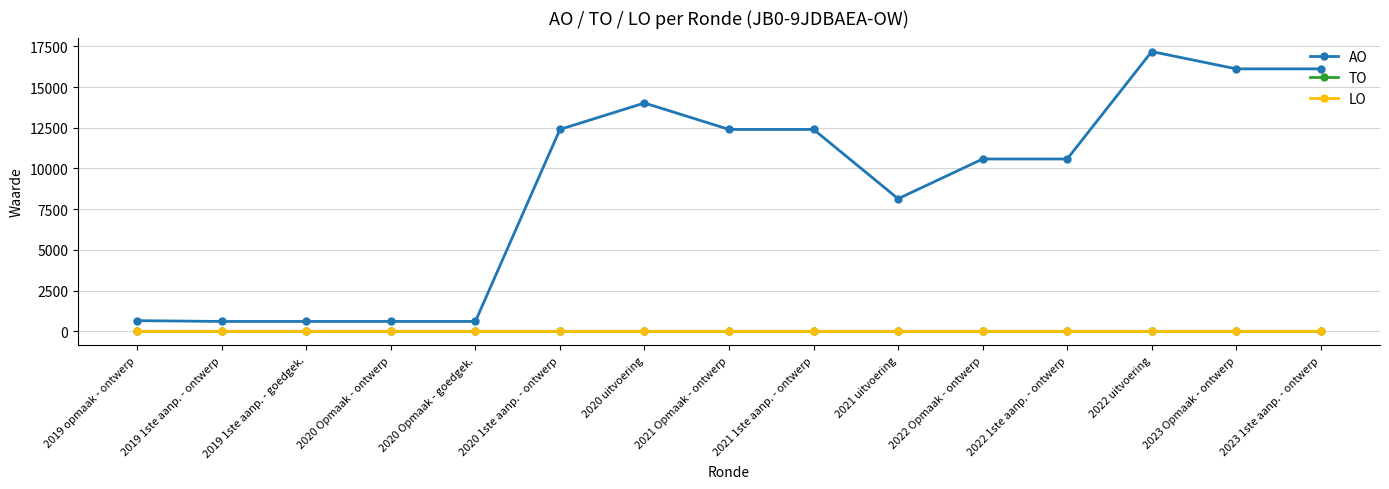

Does the chart have visible grid lines?

Yes